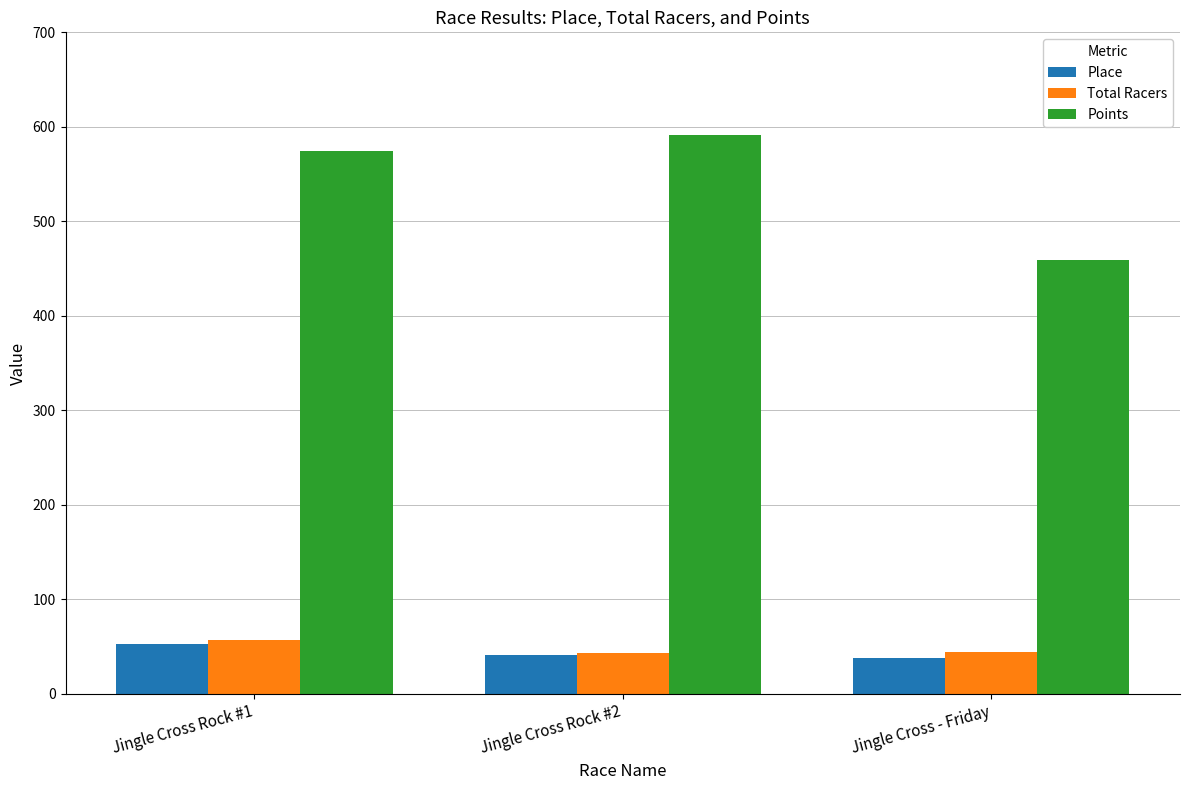

What is the average value of the Points series?

541.7